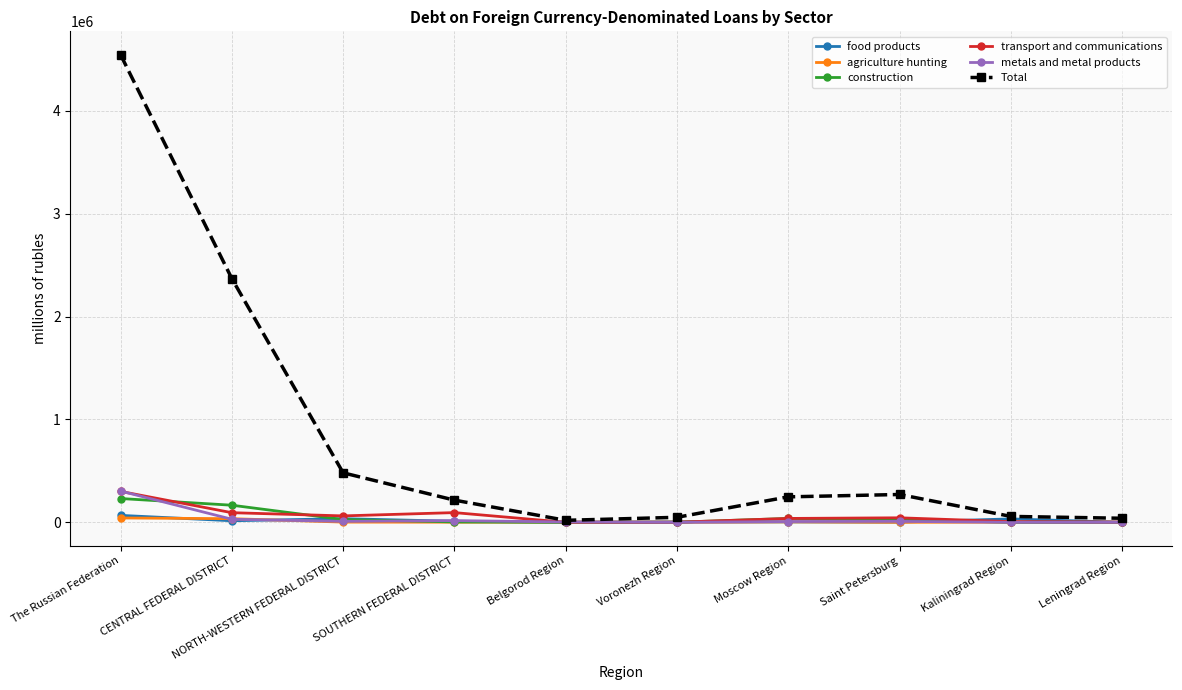

How many distinct data groups are displayed?

6